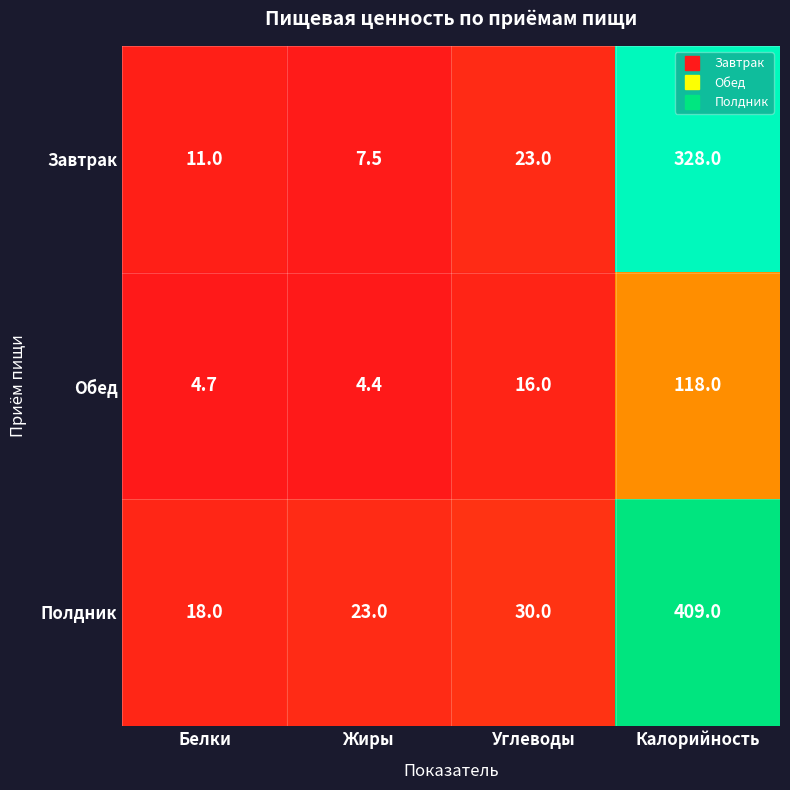

How many data points in Полдник are less than 30?

2